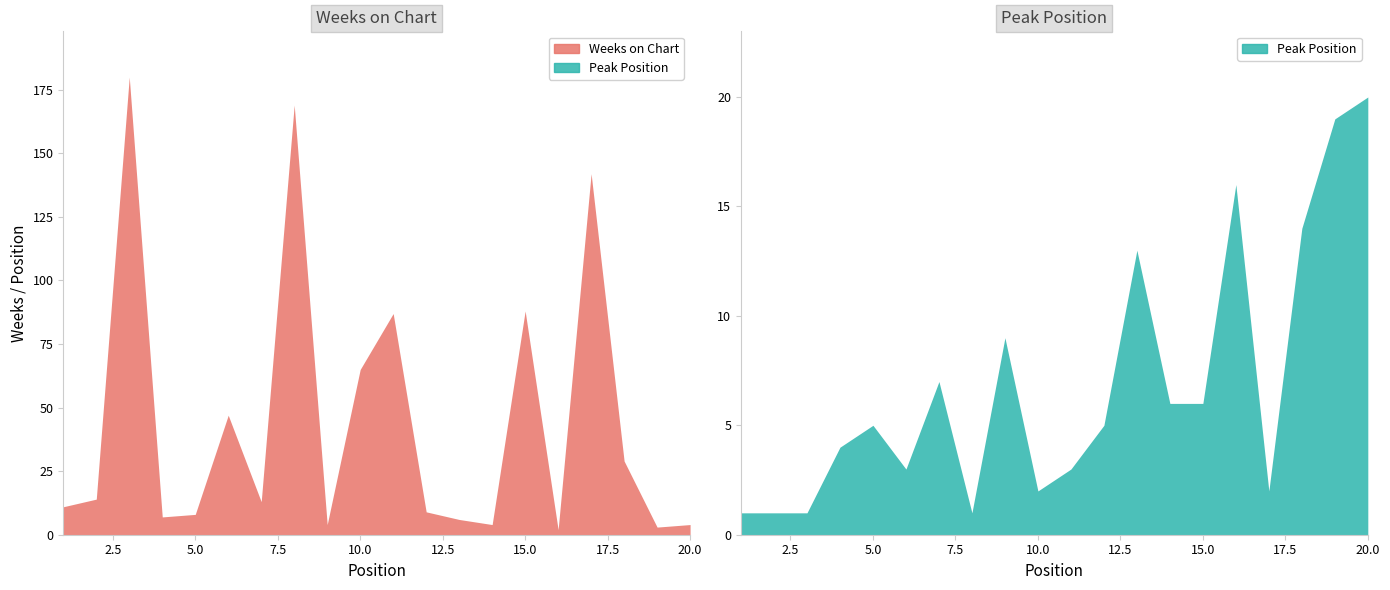

What is the value of the Weeks on Chart point at the 4th from the left?

7